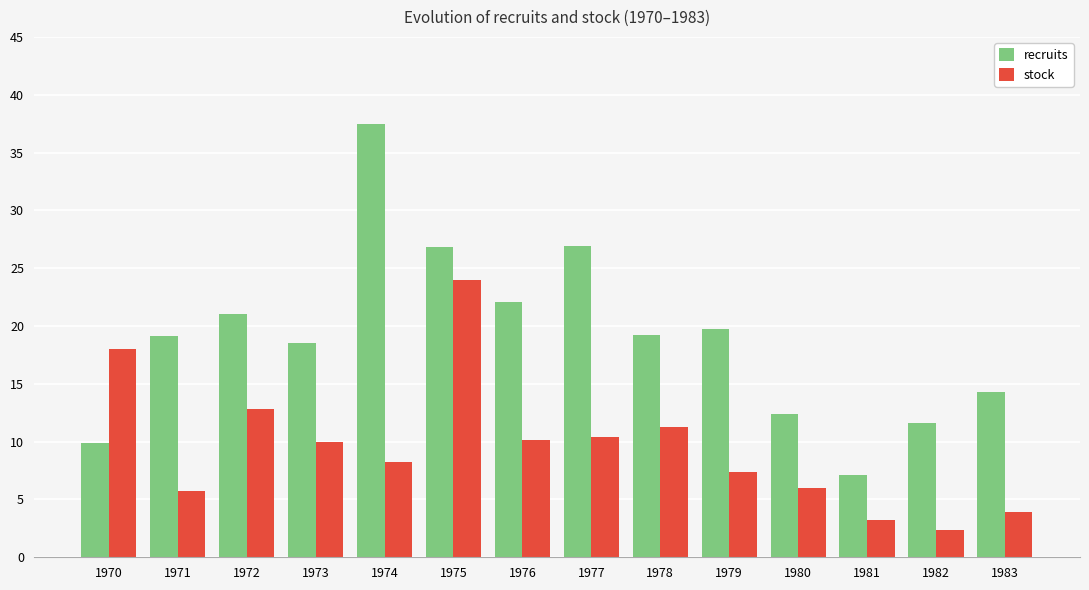

List the series in order of their overall mean, highest first.

recruits, stock